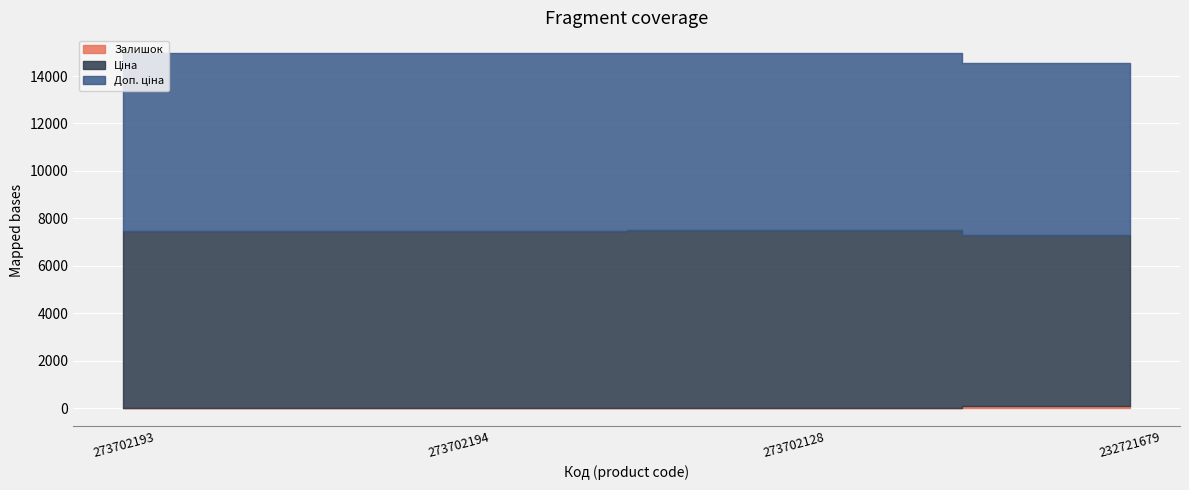

Is it true that Доп. ціна equals 7474.4 at 273702128?

True